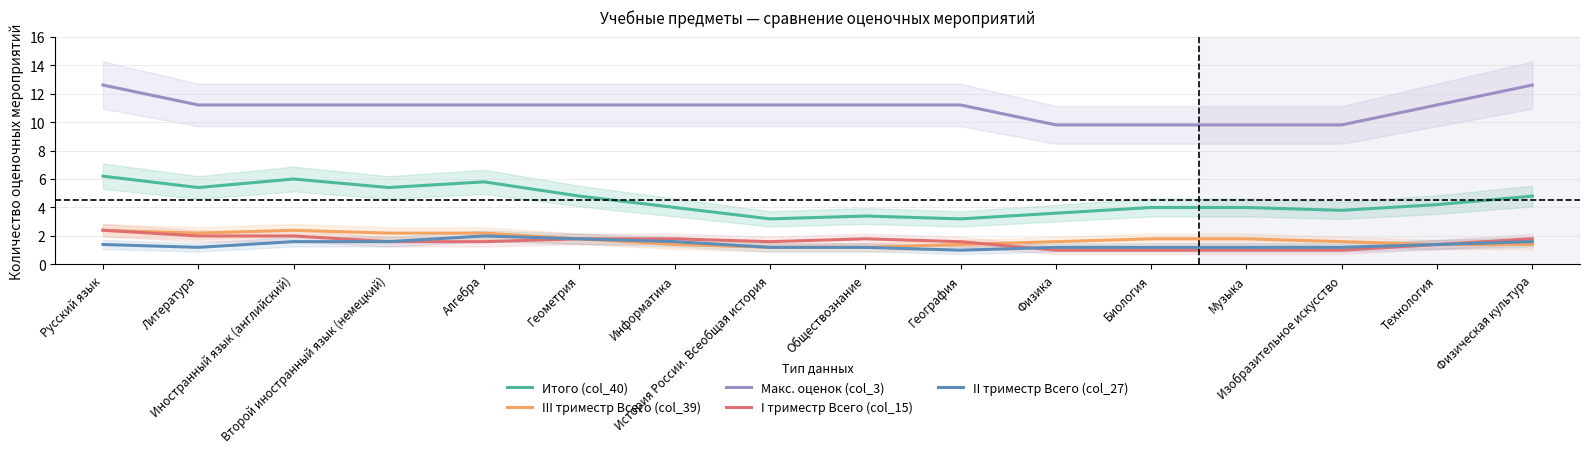

What is the total value across all series at Русский язык?

25.0